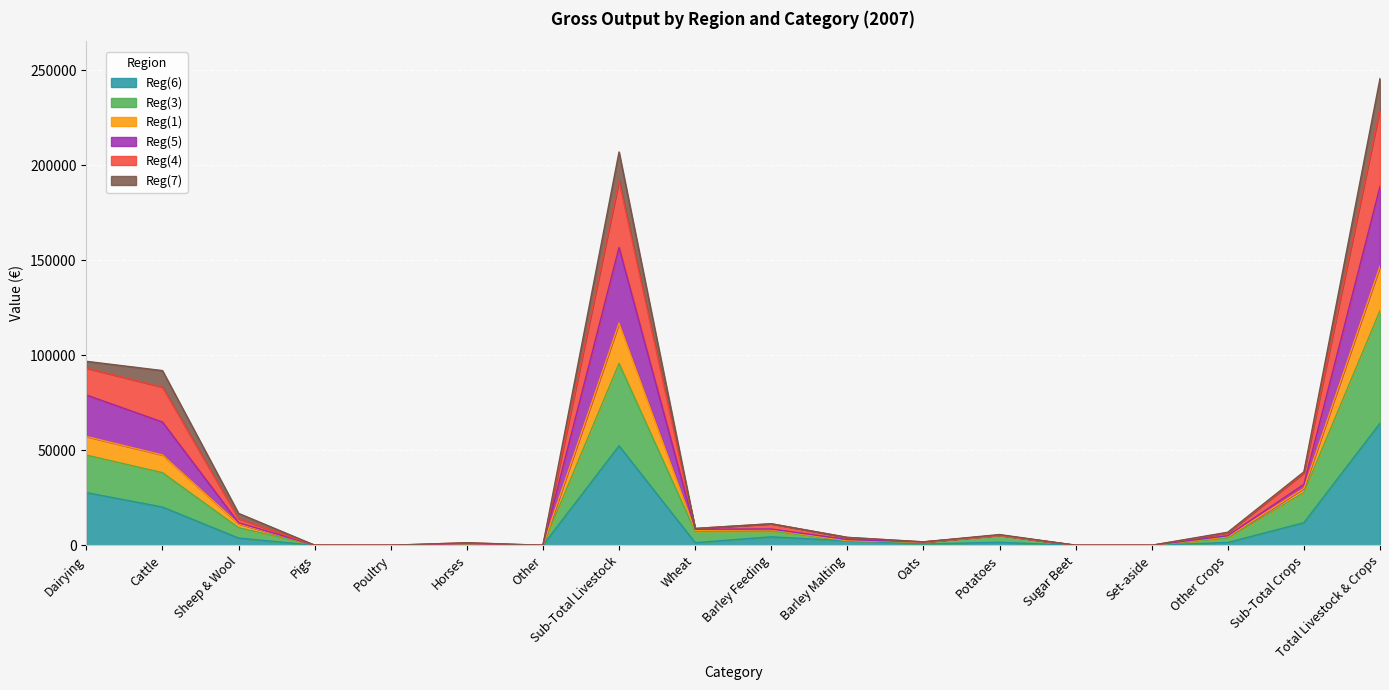

What is the total value across all series at Total Livestock & Crops?

245734